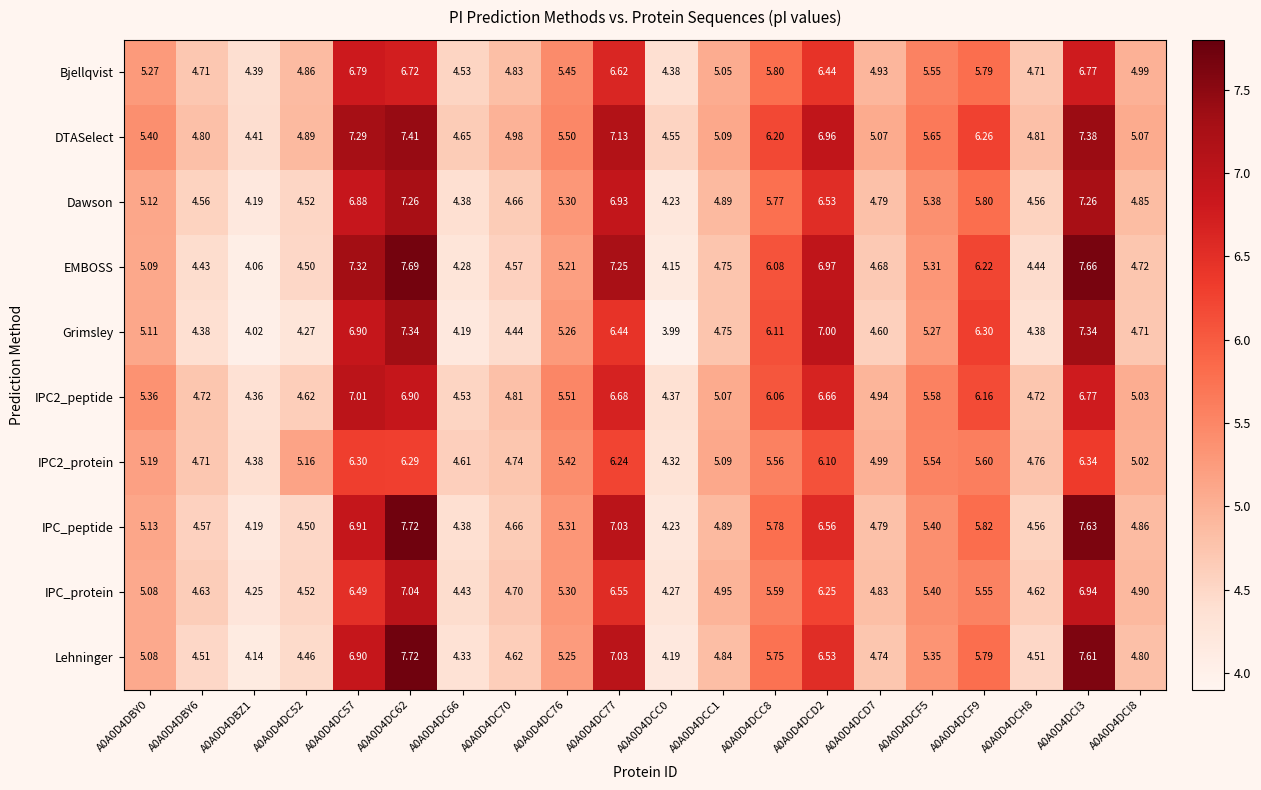

Which category has the lowest value across all series?

A0A0D4DCC0